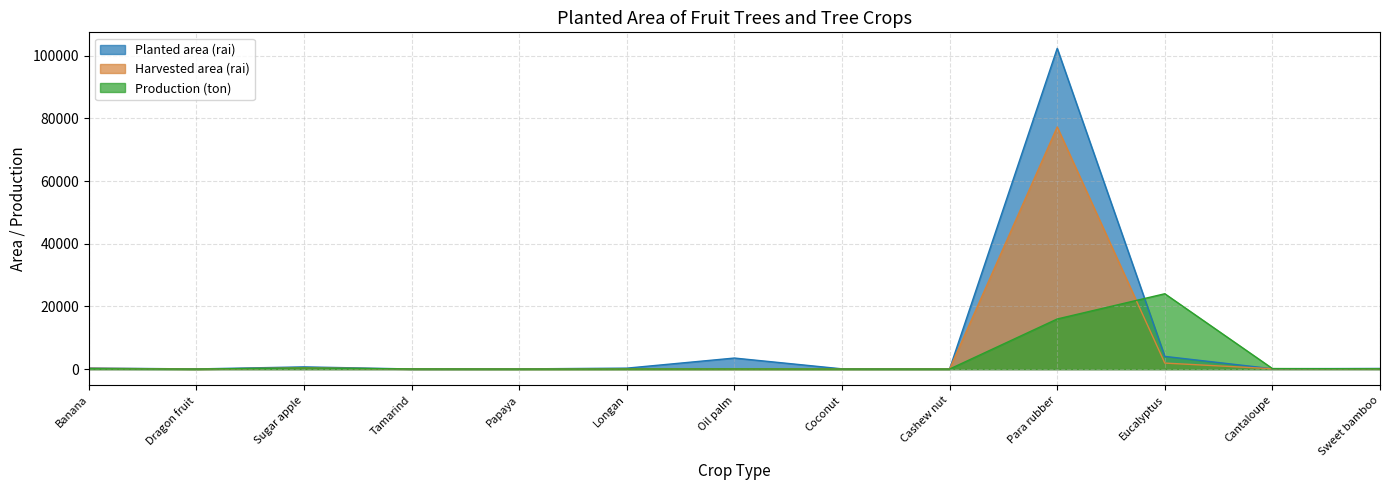

List the series in order of their peak value, highest first.

Planted area (rai), Harvested area (rai), Production (ton)